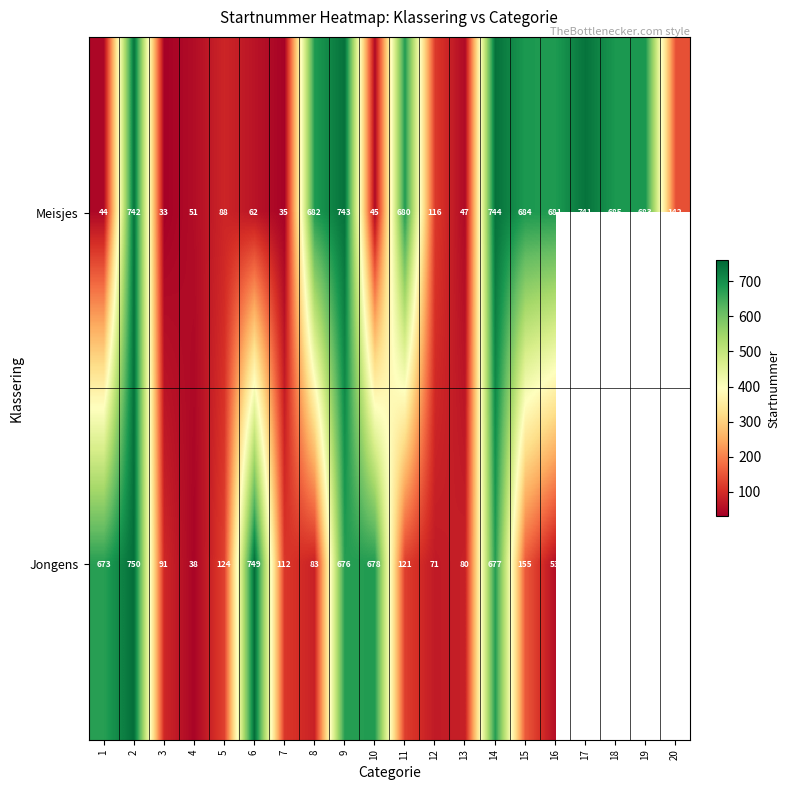

What is the difference between the highest and lowest values at 2?

8